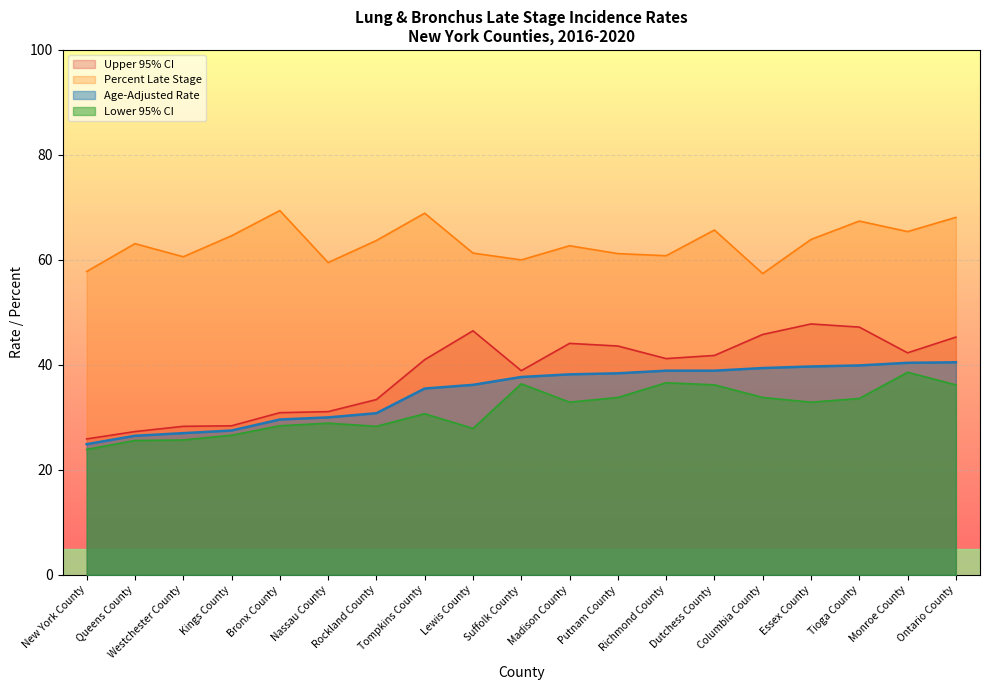

Which series has the largest total across all categories?

Percent Late Stage